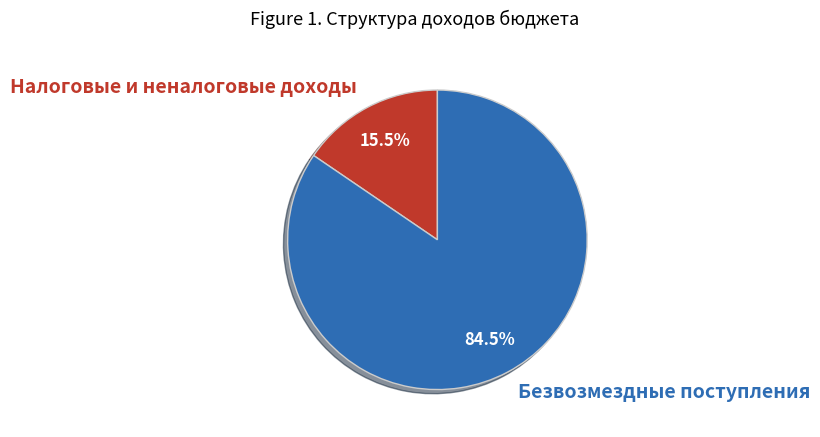

Which category has the biggest portion of the pie?

БЕЗВОЗМЕЗДНЫЕ ПОСТУПЛЕНИЯ